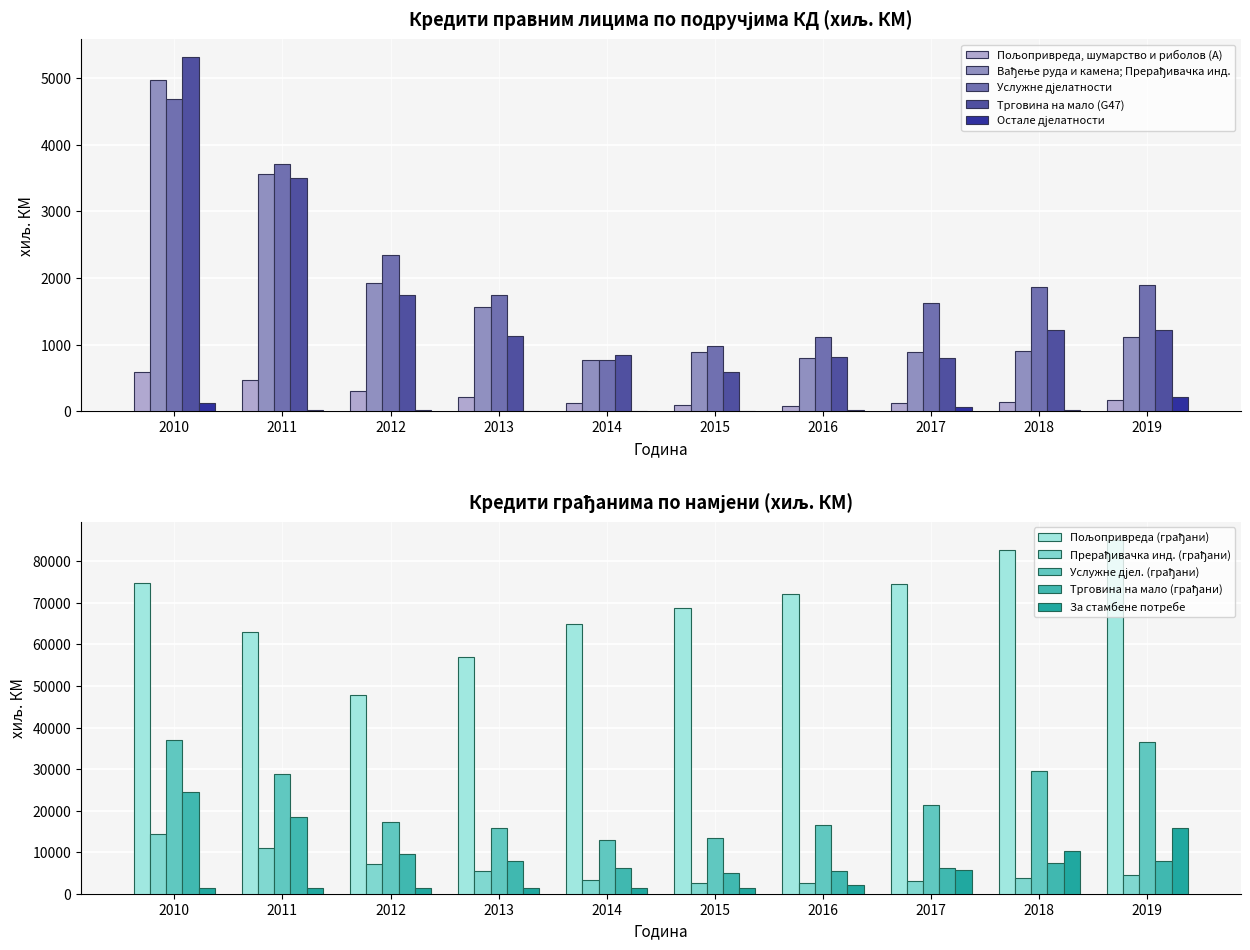

List the labels in order of Услужне дјелатности value, smallest first.

2014, 2015, 2016, 2017, 2013, 2018, 2019, 2012, 2011, 2010